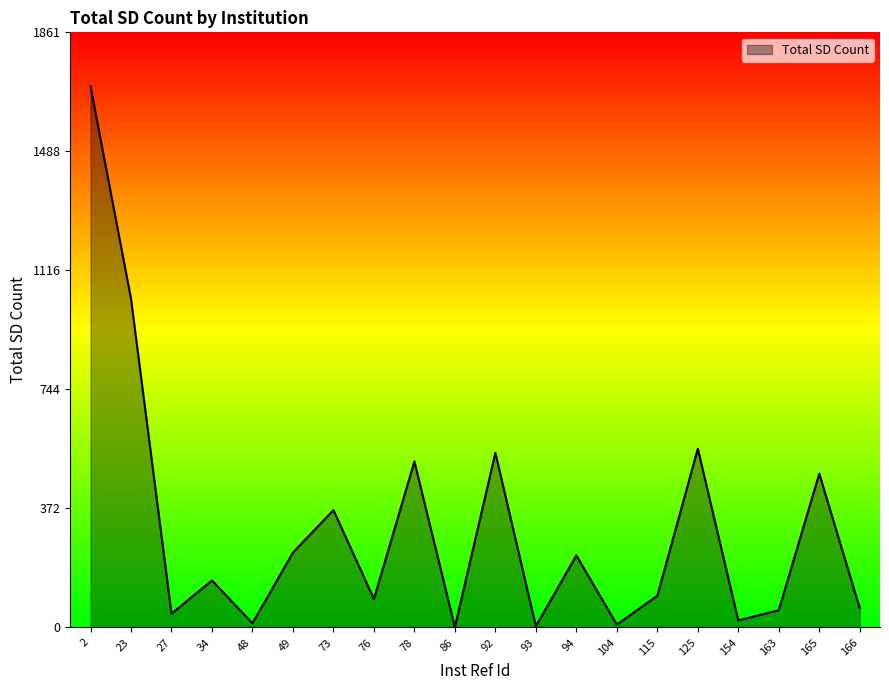

What is the change in value from 34 to 154?

-125